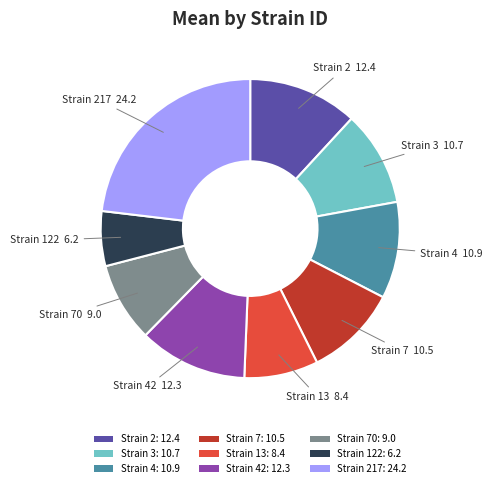

Which has a higher value, Strain 7: 10.5 or Strain 2: 12.4?

Strain 2: 12.4